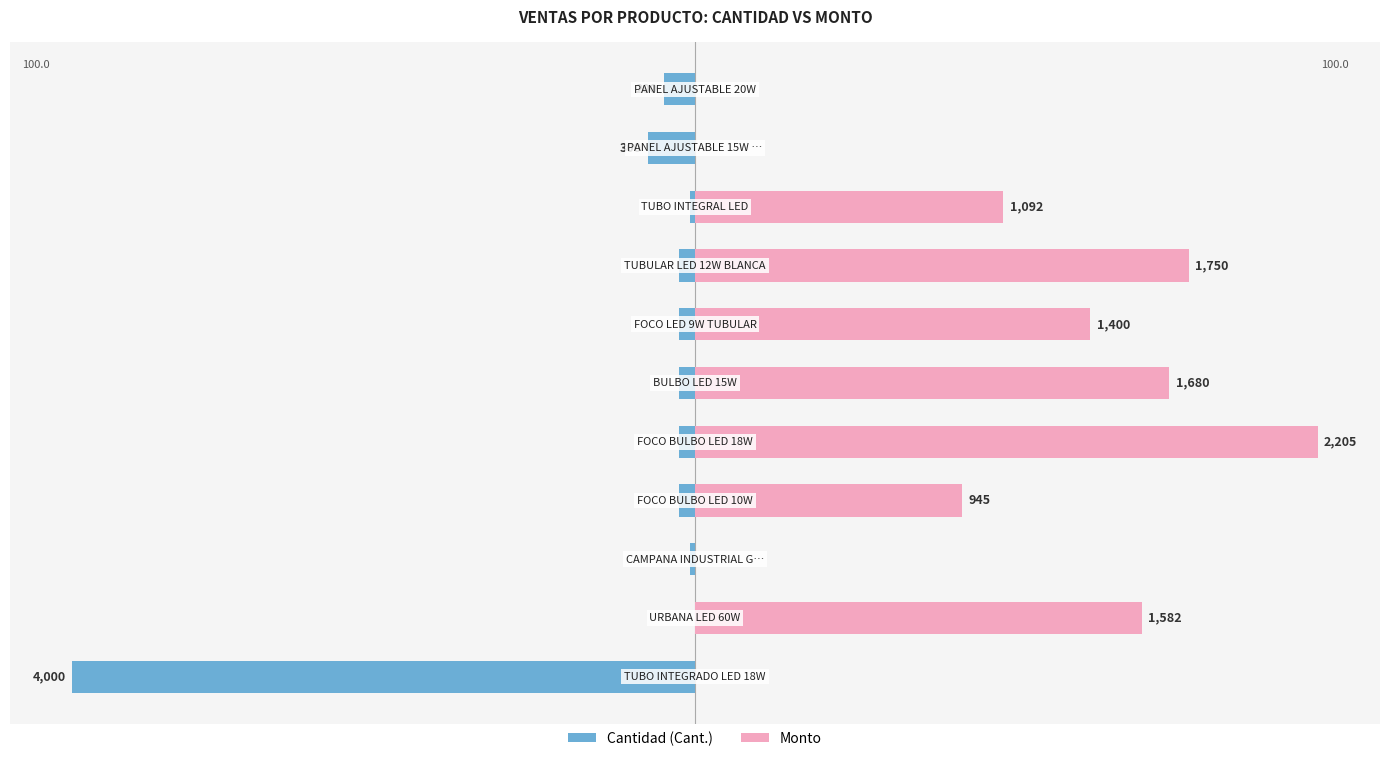

Where does the Cantidad (Cant.) series first go above -2?

1